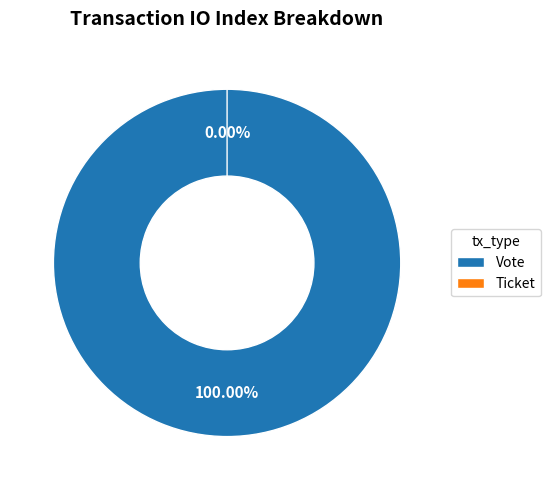

Count the number of slices in the pie.

2